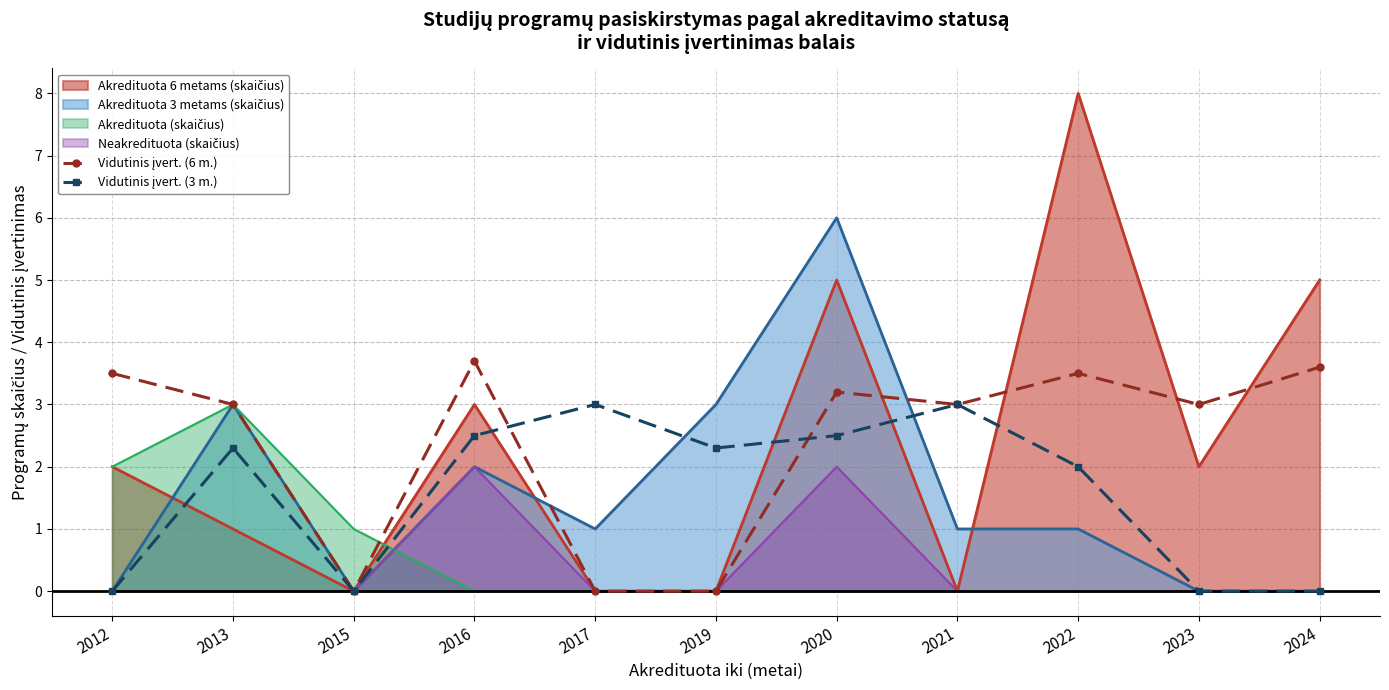

Between which two adjacent categories do Vidutinis įvert. (3 m.) and Vidutinis įvert. (6 m.) first intersect?

2016 and 2017